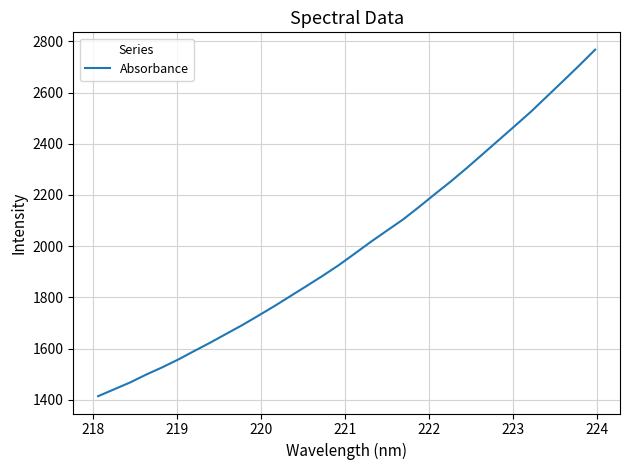

What is the difference between the maximum and minimum values?

1353.4